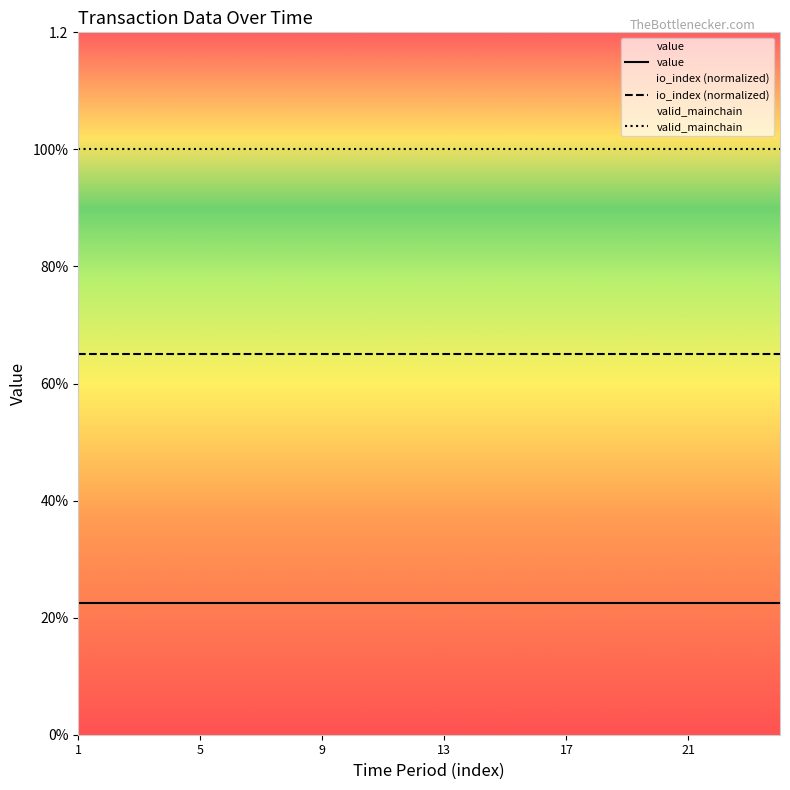

Which has a higher value, 13 or 1?

13